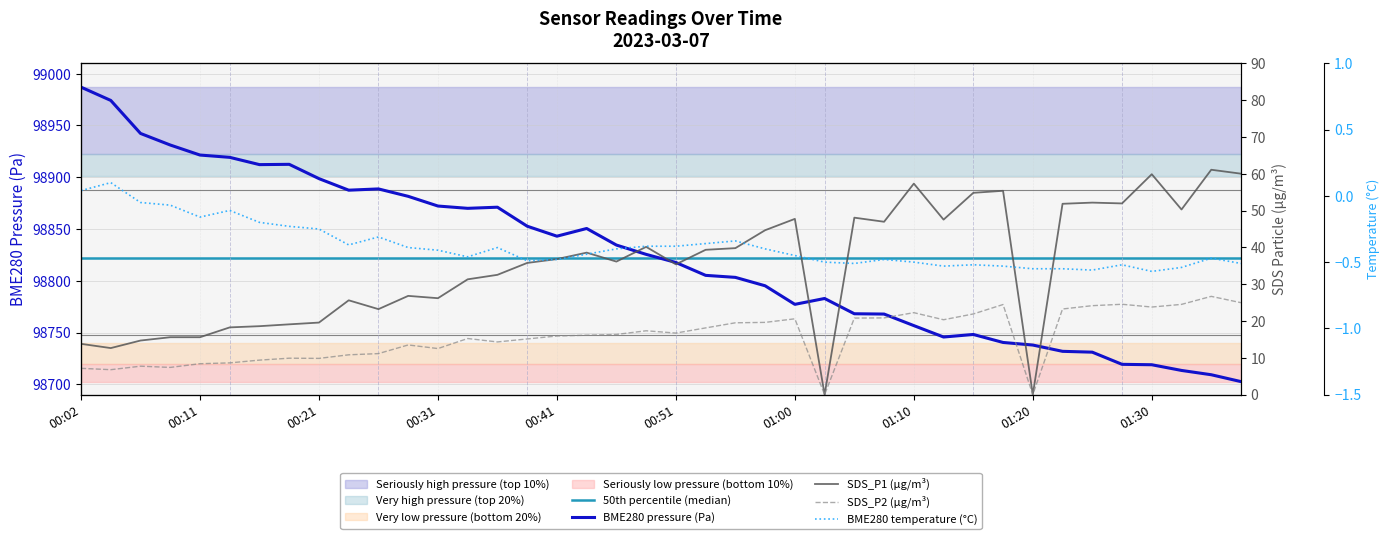

Which category has the highest value in the BME280 pressure (Pa) series?

00:02